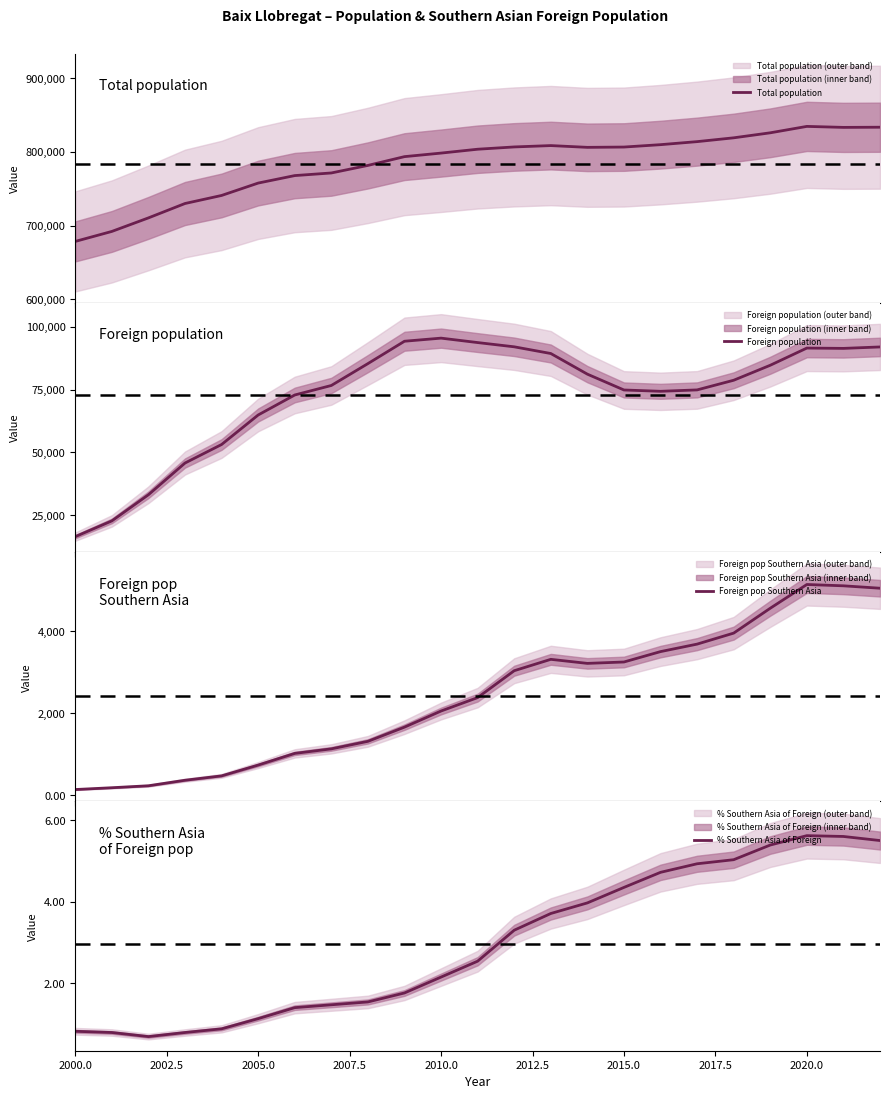

At which label does % Southern Asia of Foreign first exceed 2?

2010.0